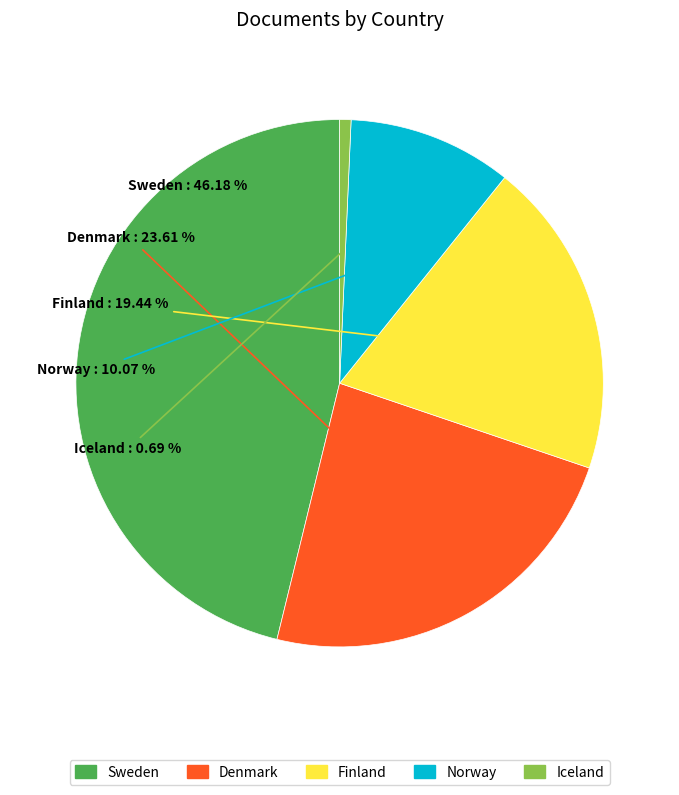

What is the largest slice in the pie chart?

Sweden